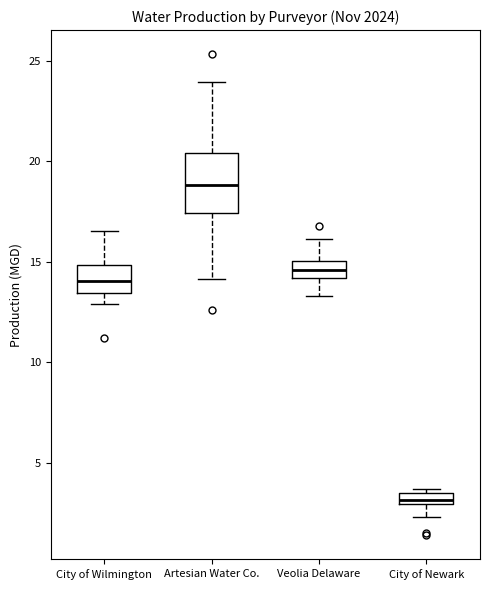

Comparing the boxes themselves (not the whiskers), which one is the tallest?

Artesian Water Co.